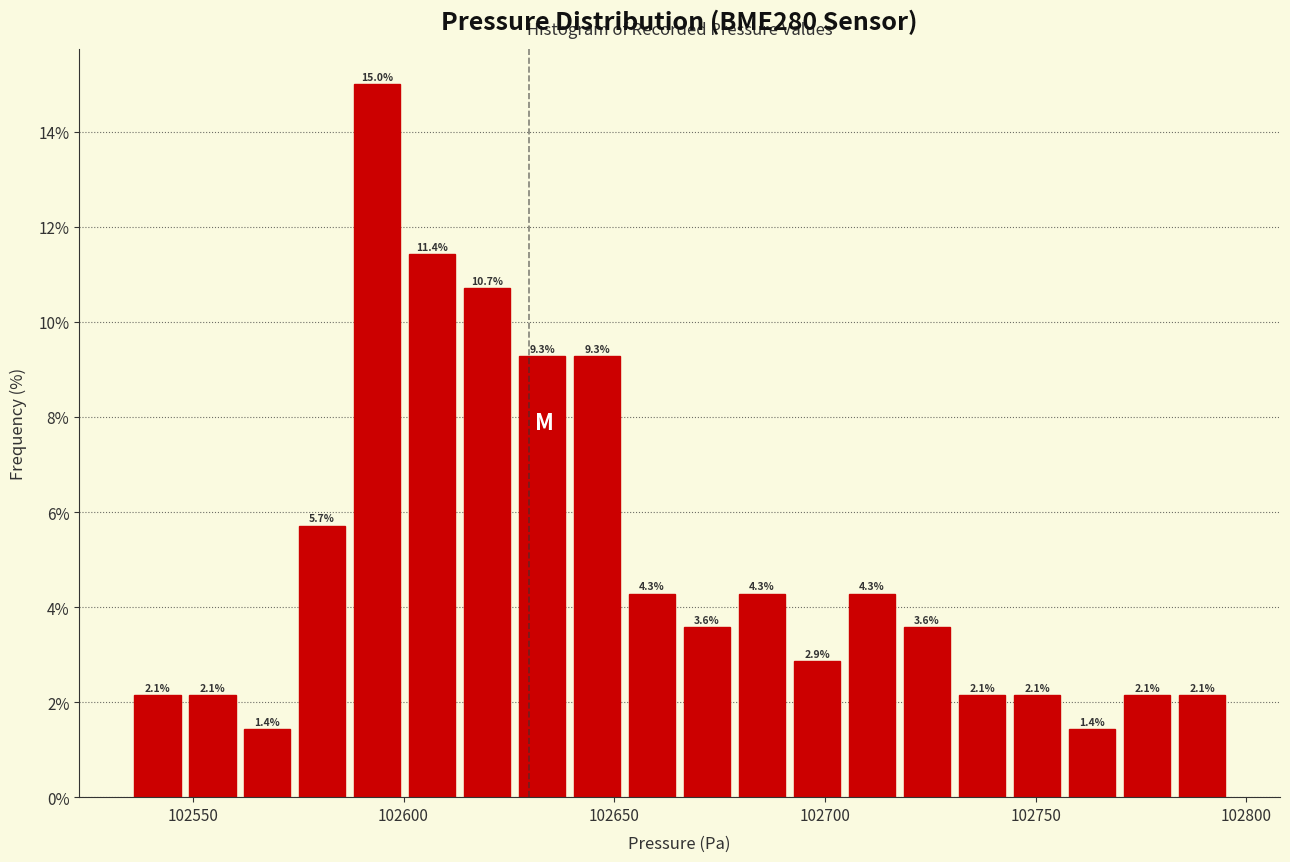

Read against the x-axis, roughly where is the centre of the tallest bar?

102595